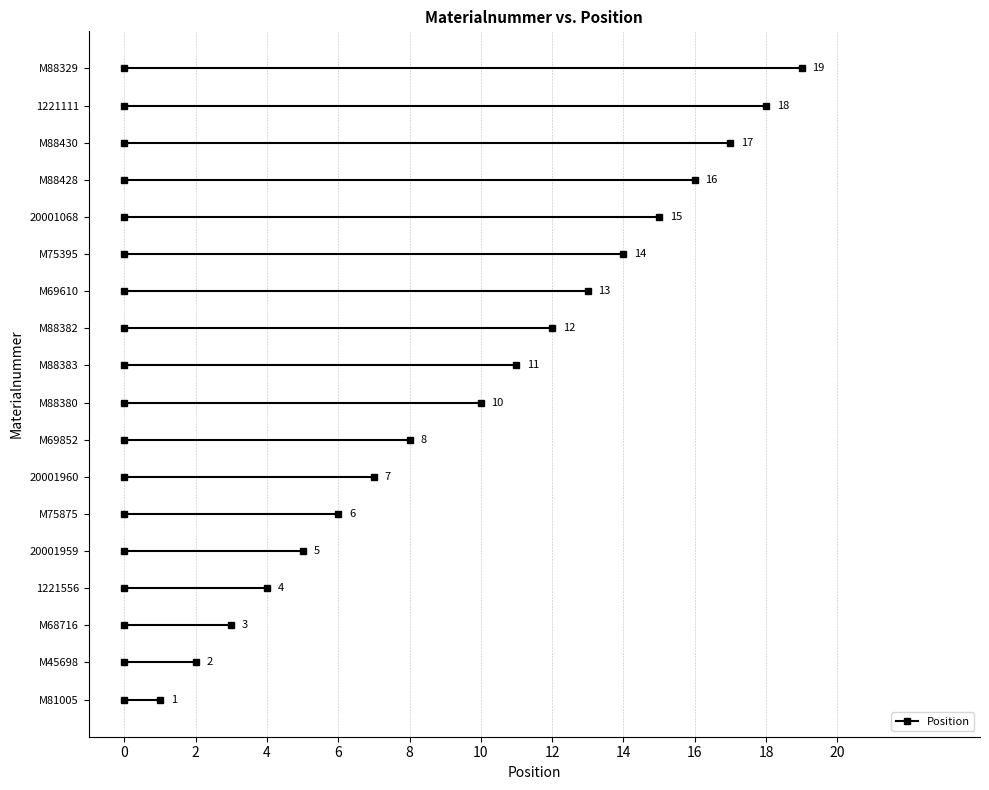

At which label does the data first exceed 11?

M88382